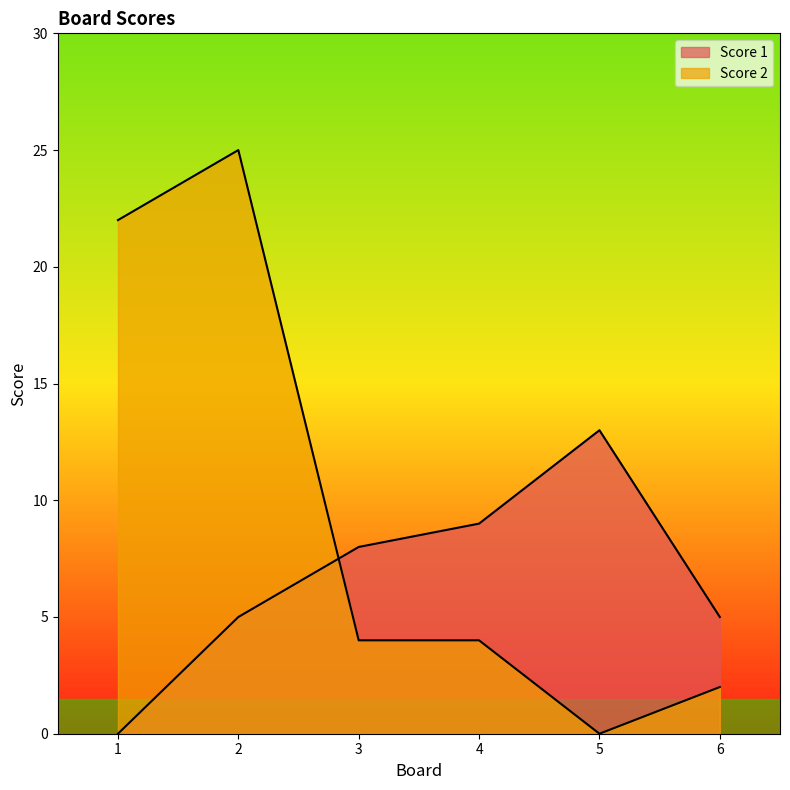

Reading left to right, what are all the values shown in this chart?

Score 1: 0	5	8	9	13	5
Score 2: 22	25	4	4	0	2